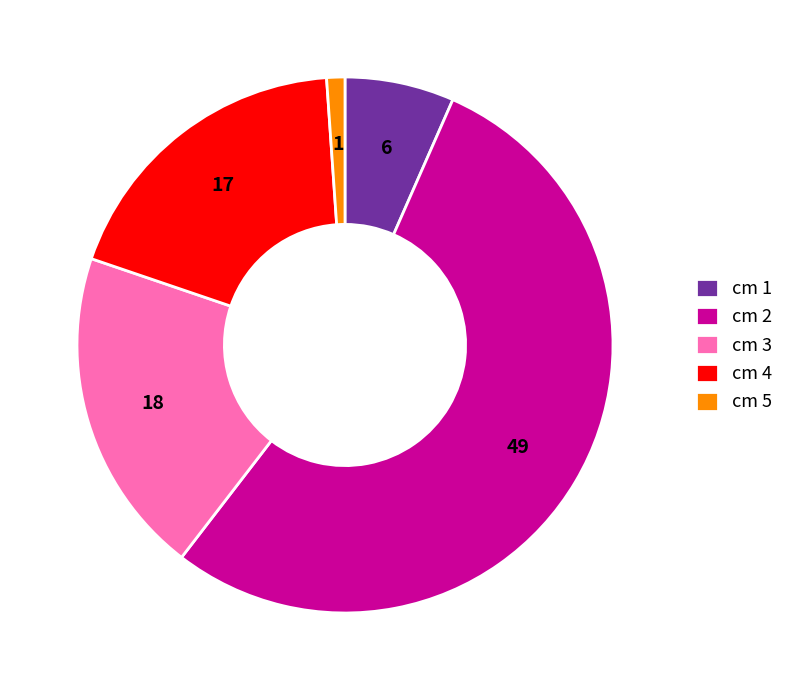

Which has a higher value, cm 2 or cm 5?

cm 2